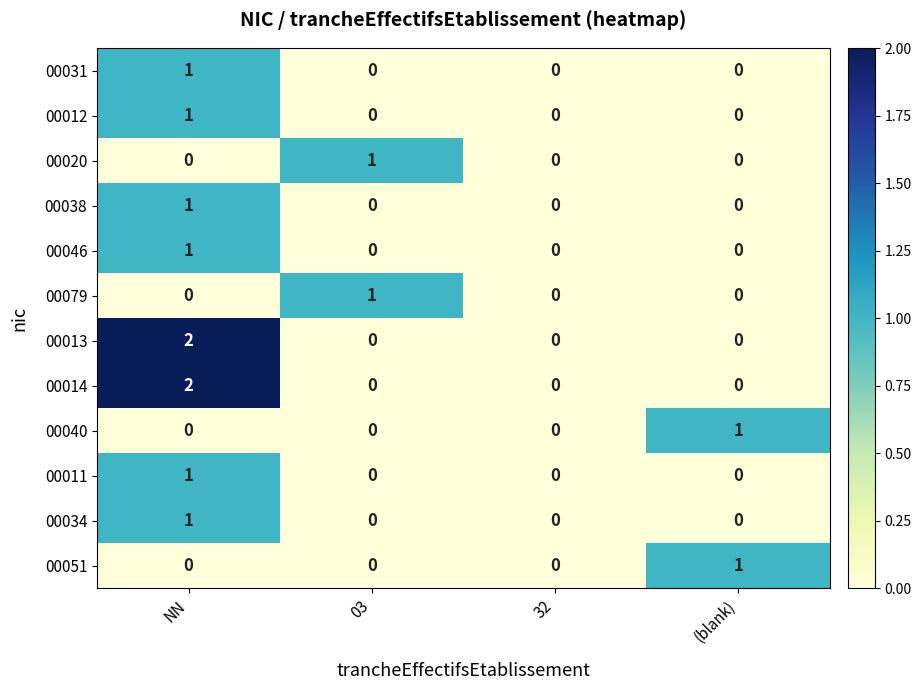

Is it true that 00011 equals 0 at 03?

True